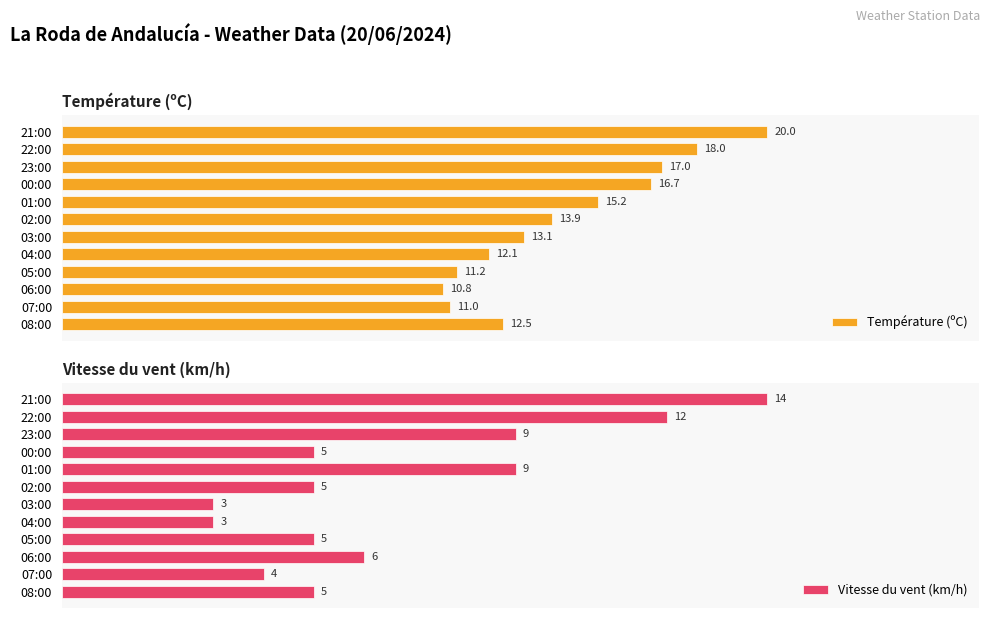

At which label does Vitesse du vent (km/h) reach its peak?

21:00